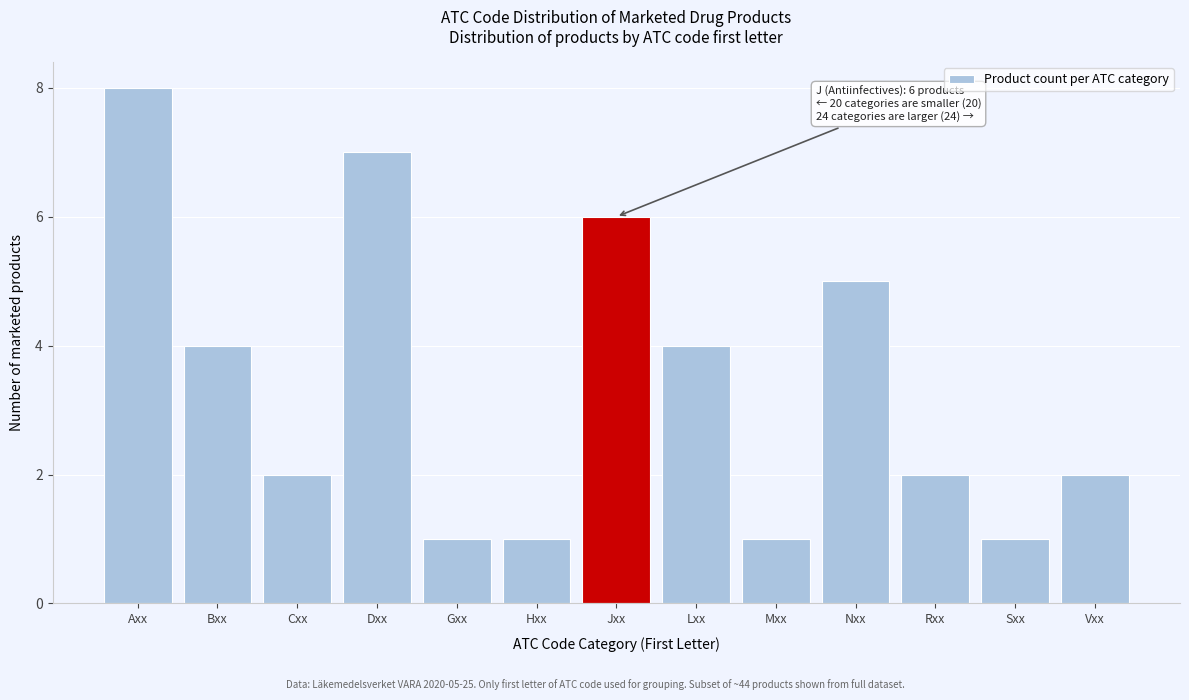

Reading right to left, what are all the values shown in this chart?

Vxx=2	Sxx=1	Rxx=2	Nxx=5	Mxx=1	Lxx=4	Jxx=6	Hxx=1	Gxx=1	Dxx=7	Cxx=2	Bxx=4	Axx=8